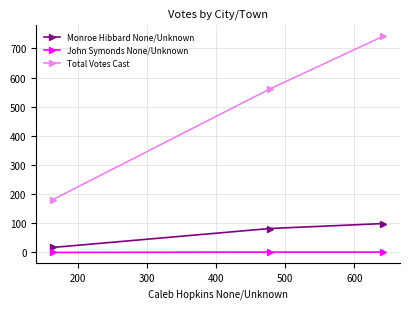

What is the value of the Total Votes Cast point at the 3rd from the left?

742